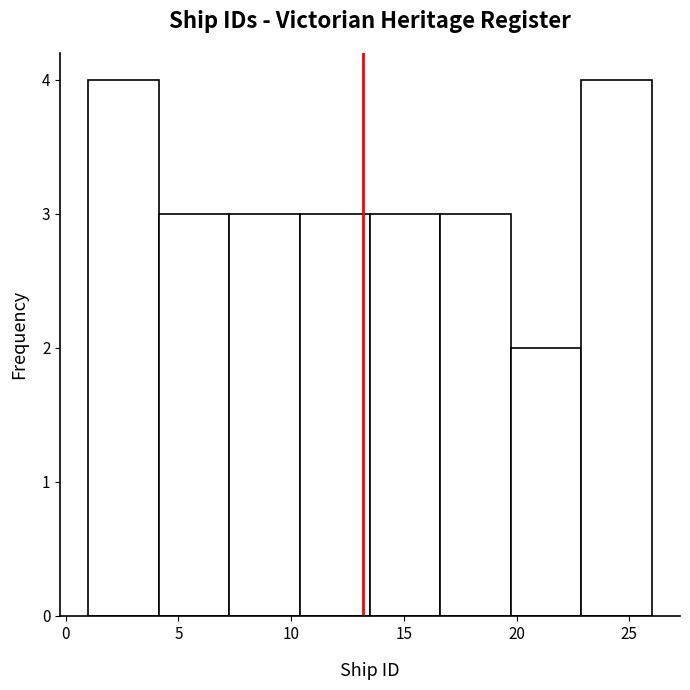

What is the height of the bar covering 13.5 to 16.5 on the x-axis? Neither the bar edges nor the heights are printed on the chart, so give them approximately, as read against the axes.

3